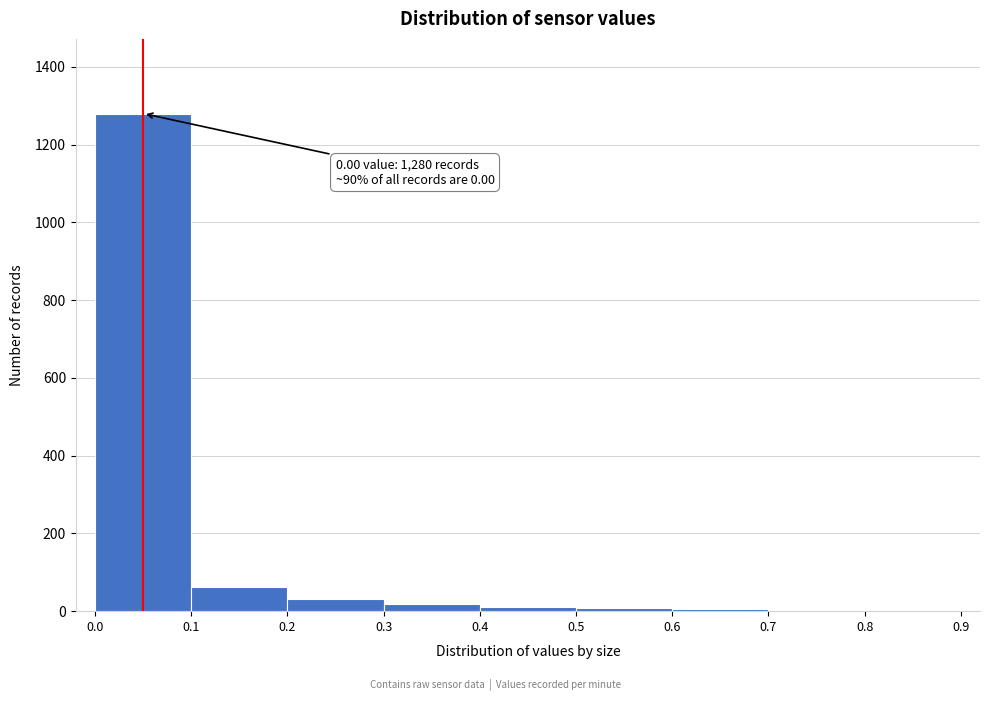

Which range on the x-axis has the tallest bar?

0.0 to 0.1